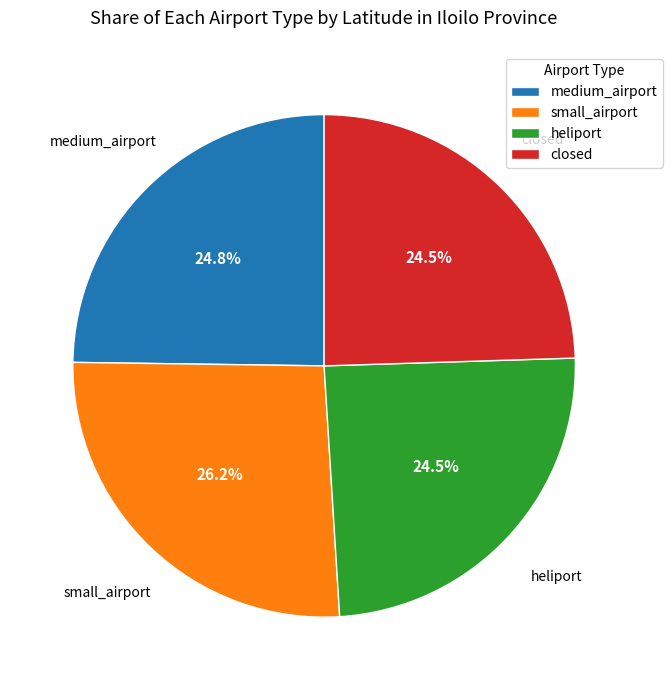

To the nearest percent, what percentage of the pie is medium_airport?

25%